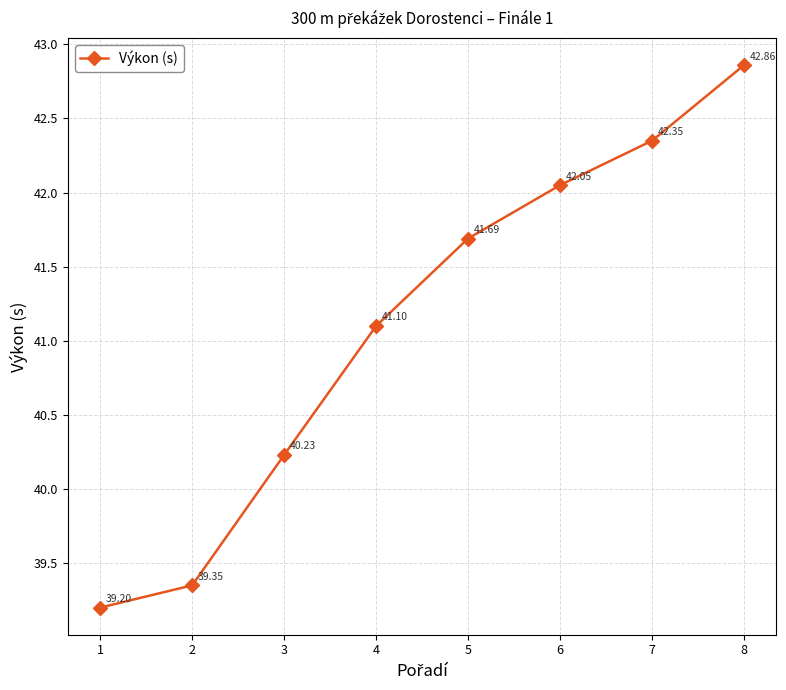

How many lines are shown in the chart?

1